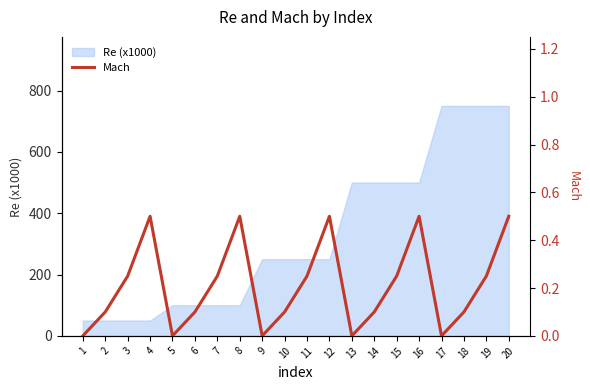

What is the value of the 2nd point from the left?

0.1